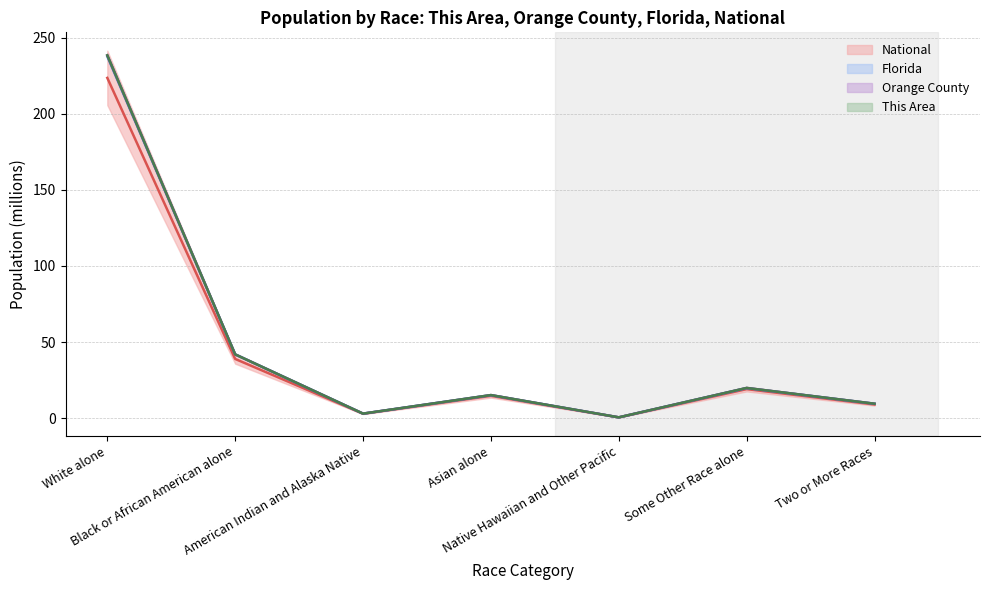

What are all the series names shown in the legend?

This Area, Orange County, Florida, National